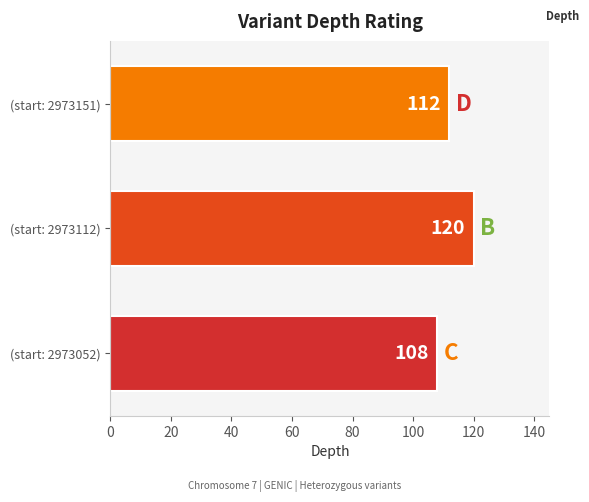

What is the ratio of the value at (start: 2973052) to the value at (start: 2973151)?

1.0